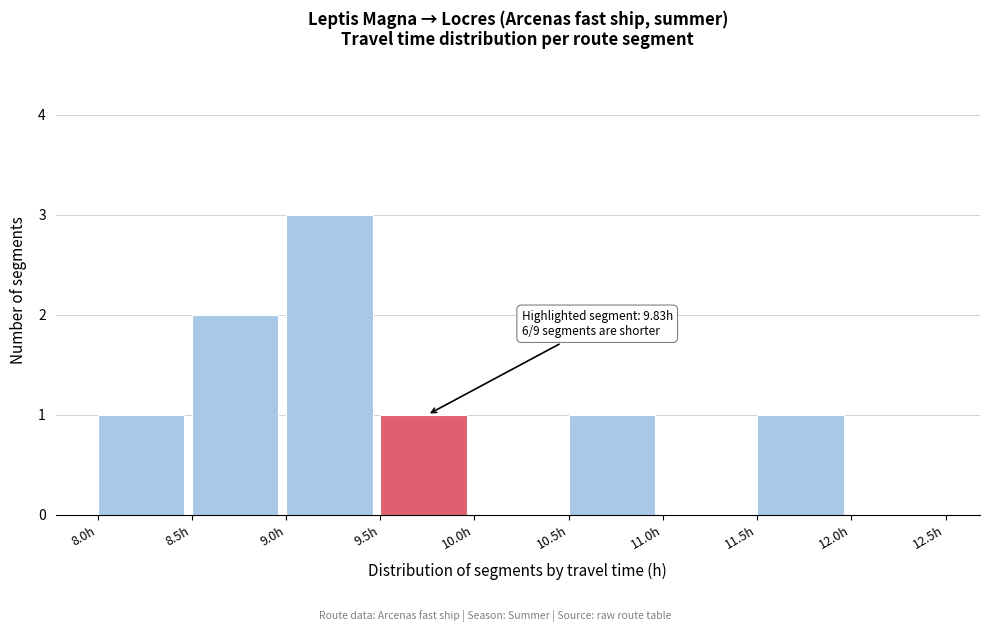

Over which range of the x-axis is the bar tallest?

9.0 to 9.5